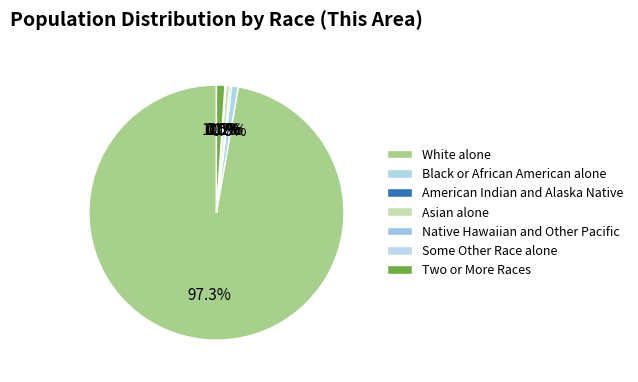

Is it true that American Indian and Alaska Native is 0% of the pie?

True